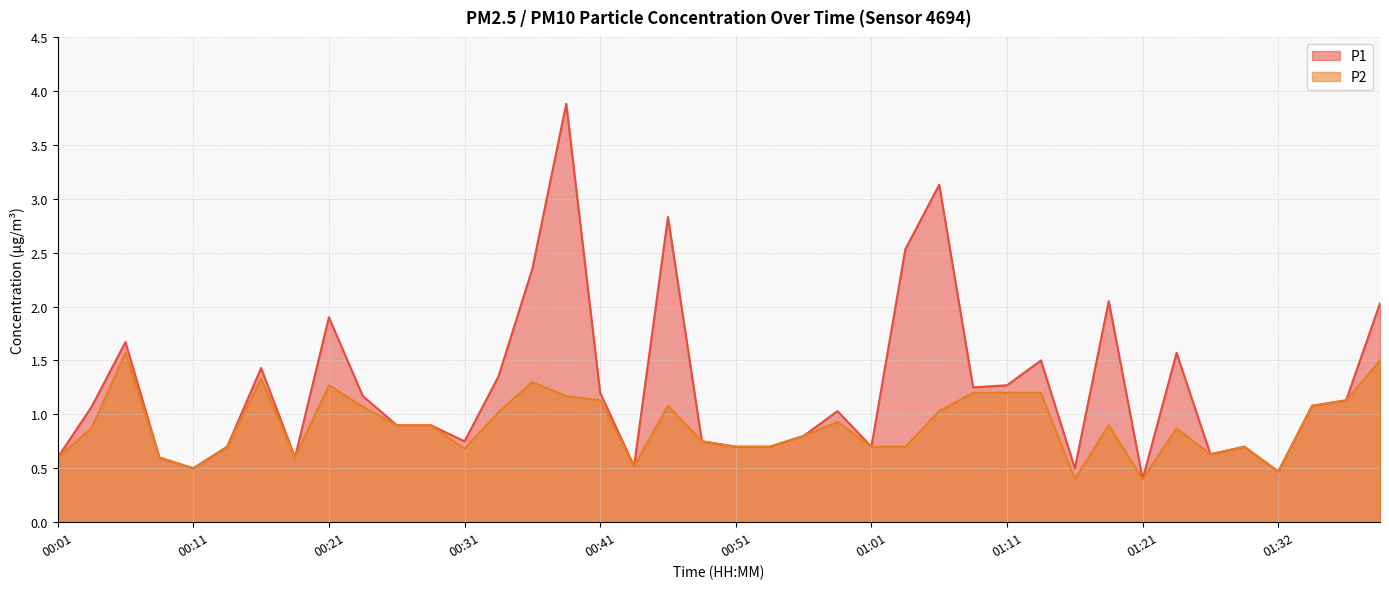

How many lines are shown in the chart?

2